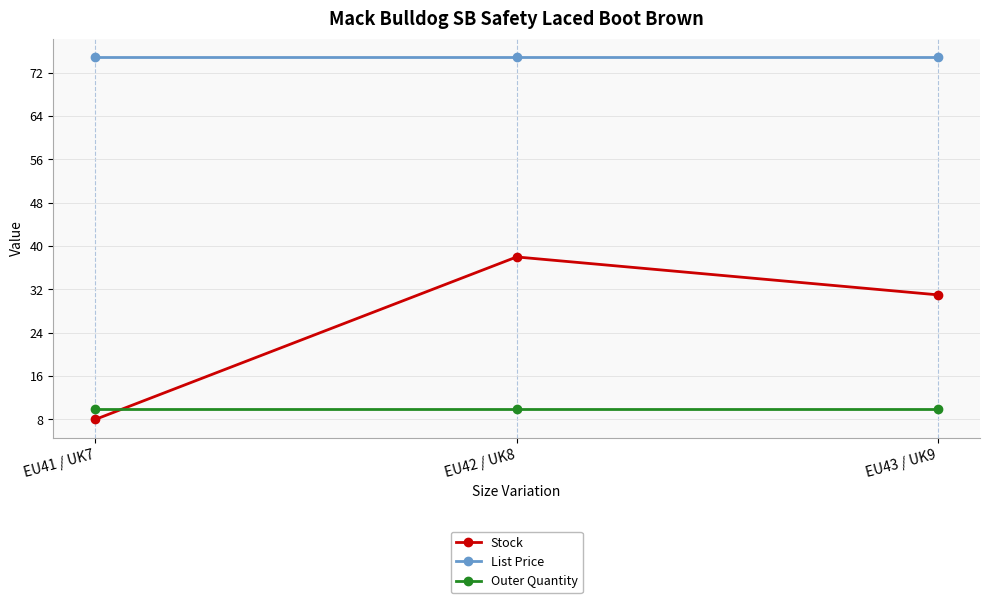

What is the total value across all series at EU43 / UK9?

116.0